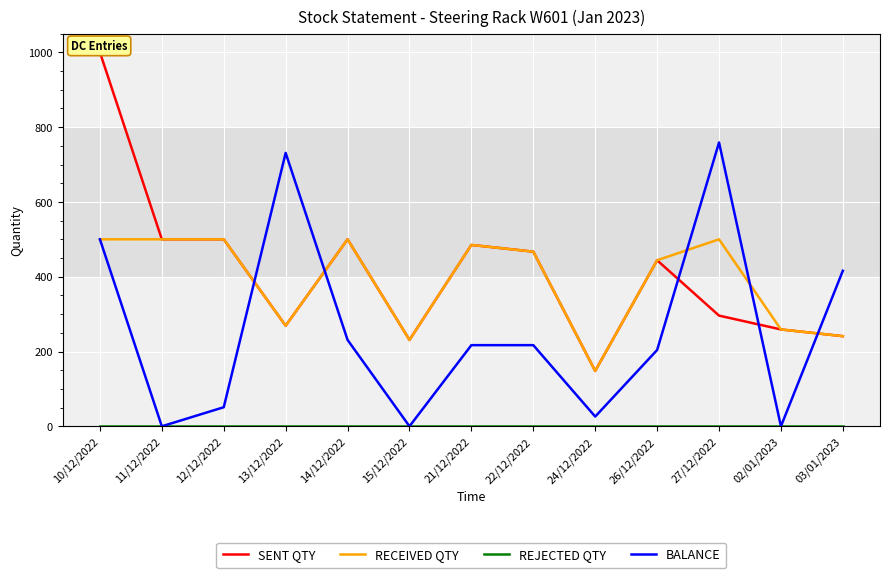

True or false: SENT QTY and RECEIVED QTY intersect in this chart.

False